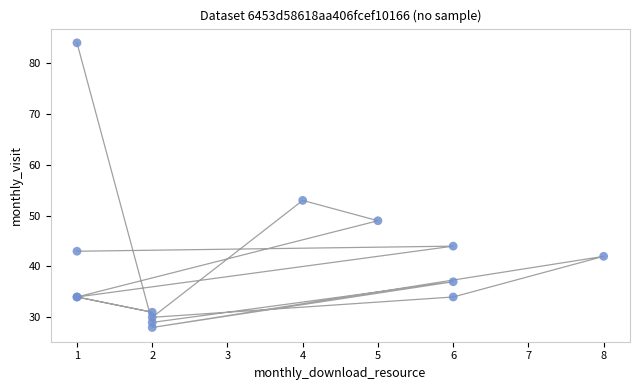

What Y value in the scatter plot is closest to 56?

53